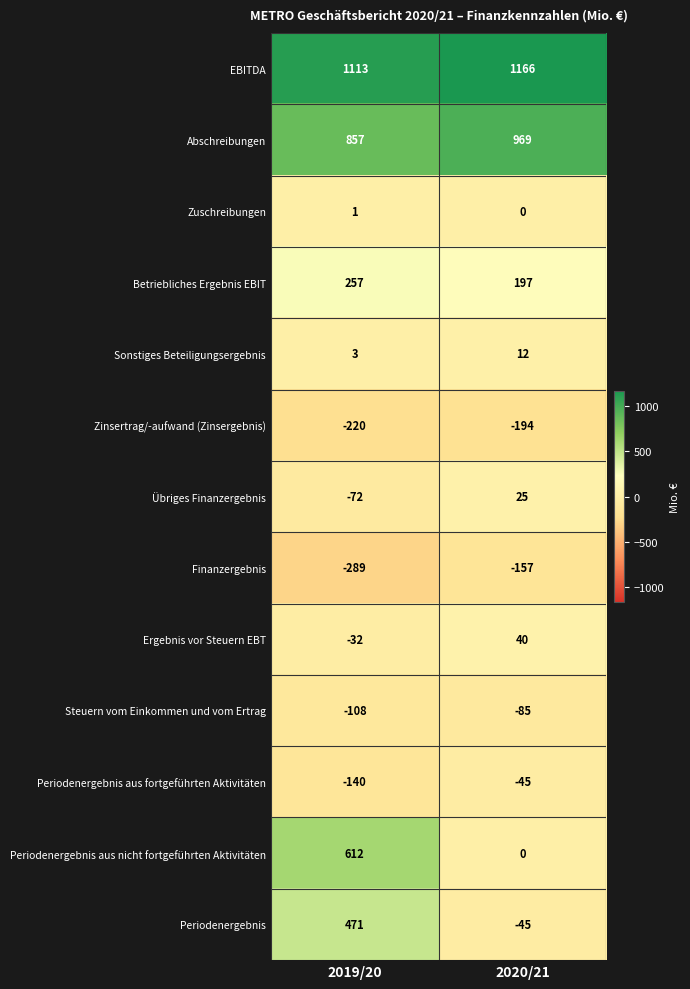

What is the minimum value shown in the chart?

-289